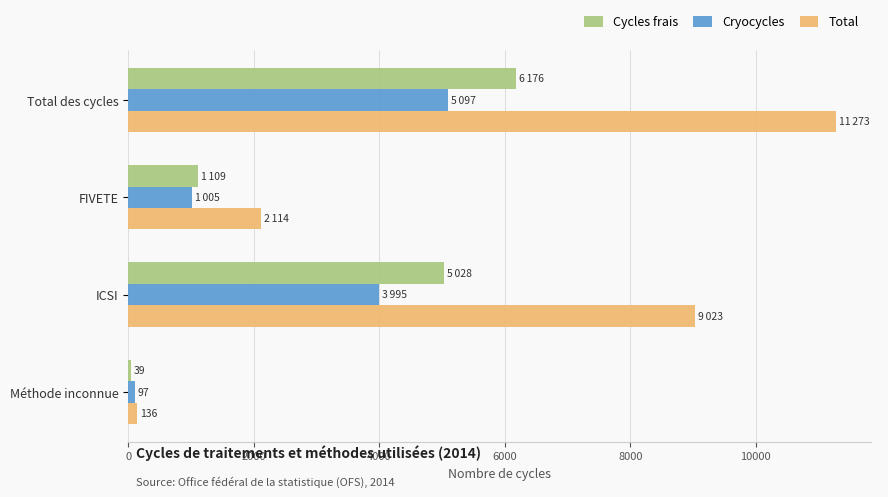

Which series has the widest spread of values?

Total